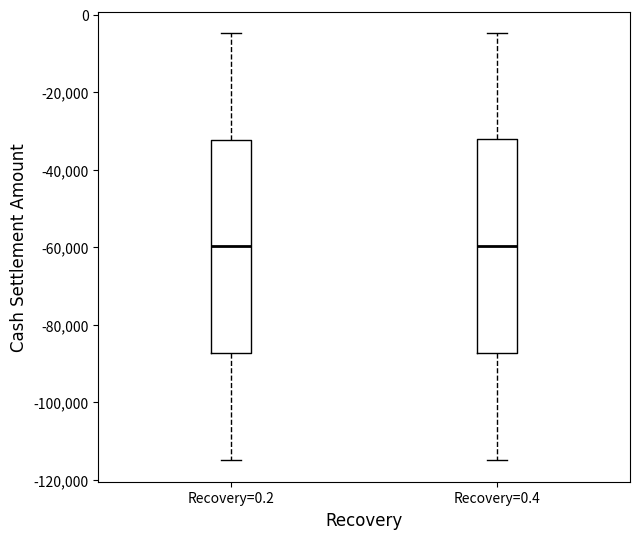

Reading left to right, read every box against the y-axis: the position of its median line, the range the box covers, and the ends of its whiskers. The values are not printed on the chart, so give them approximately, as read against the axis.

Recovery=0.2: median -60000, box -88000 to -32000, whiskers -114000 to -4000
Recovery=0.4: median -60000, box -88000 to -32000, whiskers -114000 to -4000